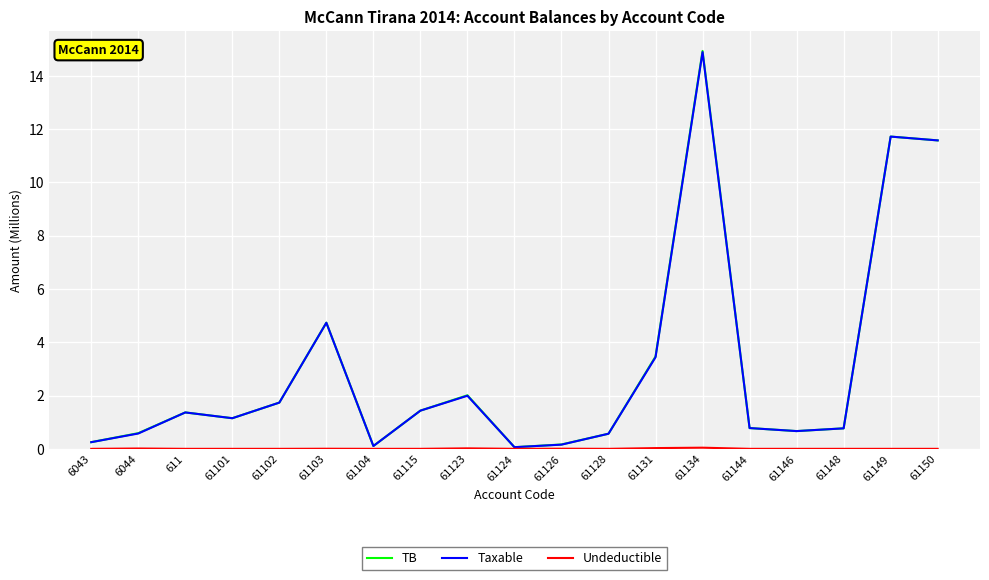

Does the chart have visible grid lines?

Yes